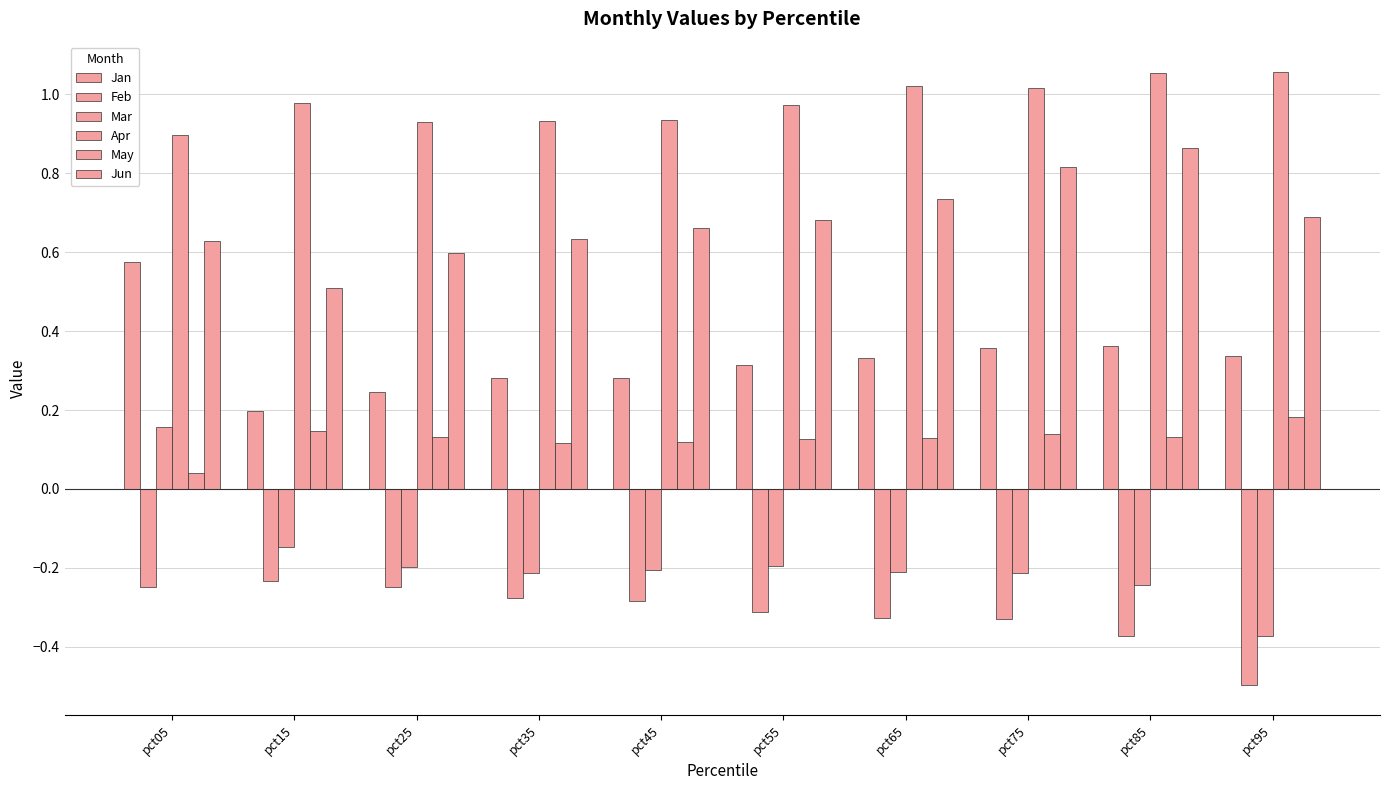

Which category has the highest value in the Mar series?

pct05